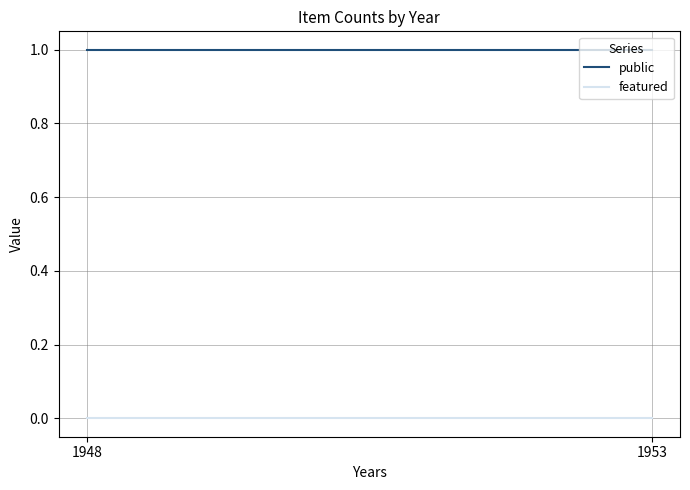

How many data points does each series have?

3